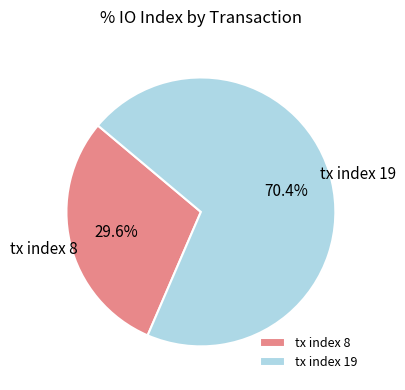

Combined, what portion of the pie is tx index 8 and tx index 19?

100.0%